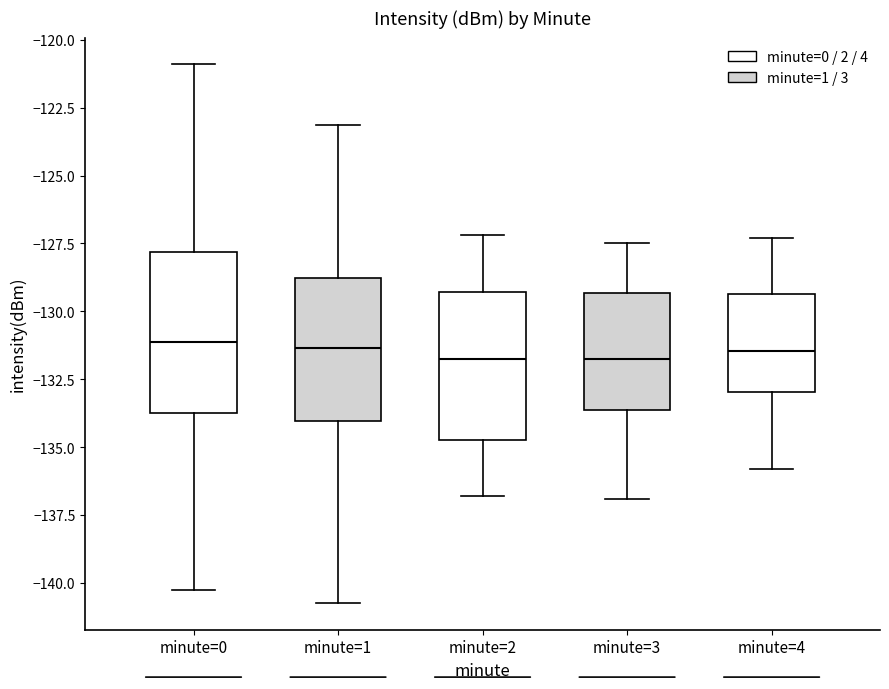

Reading left to right, transcribe this box plot: for each box, give where its median line is, the range the box spans, and where its two whiskers end, as read against the y-axis. The values are not printed on the chart, so give them approximately, as read against the axis.

minute=0: median -131.0, box -133.5 to -128.0, whiskers -140.5 to -121.0
minute=1: median -131.5, box -134.0 to -129.0, whiskers -140.5 to -123.0
minute=2: median -131.5, box -134.5 to -129.5, whiskers -137.0 to -127.0
minute=3: median -131.5, box -133.5 to -129.5, whiskers -137.0 to -127.5
minute=4: median -131.5, box -133.0 to -129.5, whiskers -136.0 to -127.5